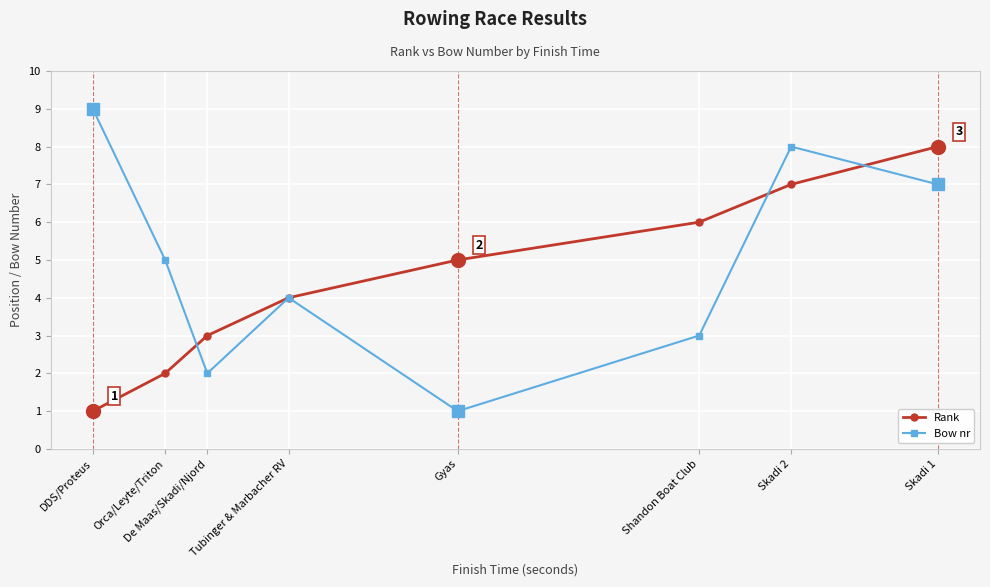

Which category has the highest value across all series?

DDS/Proteus